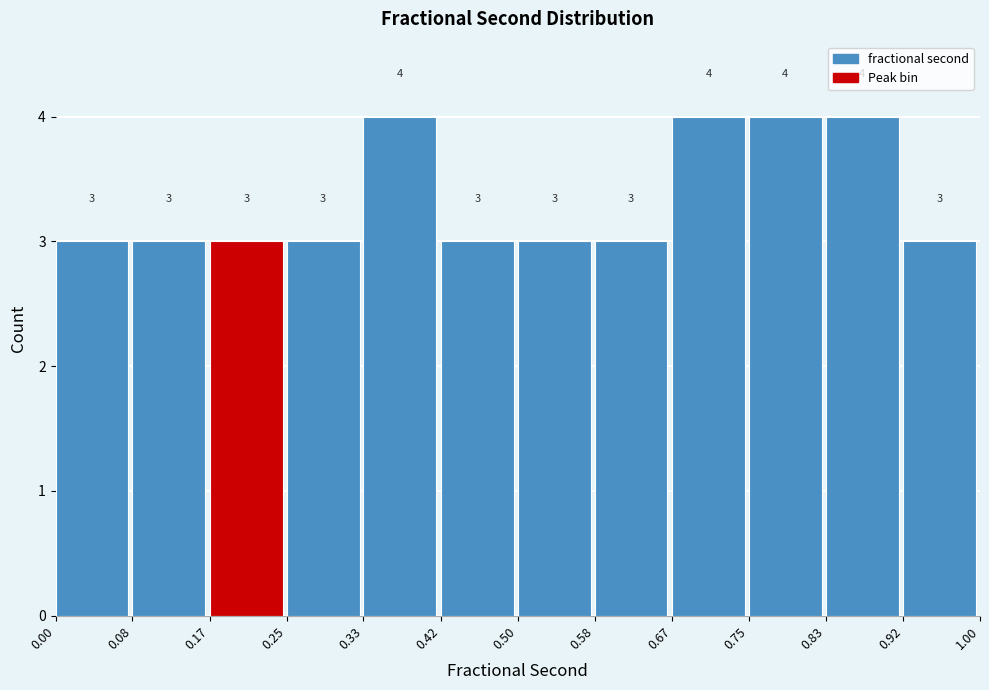

How tall is the bar that spans 0.00 to 0.08 on the x-axis?

3